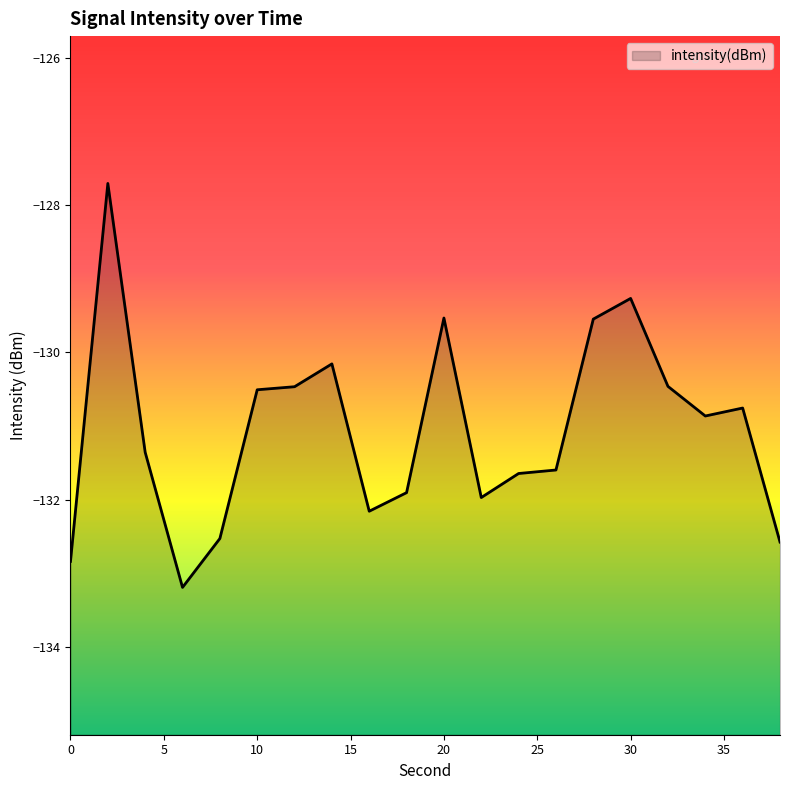

What is the difference between the maximum and minimum values?

5.5